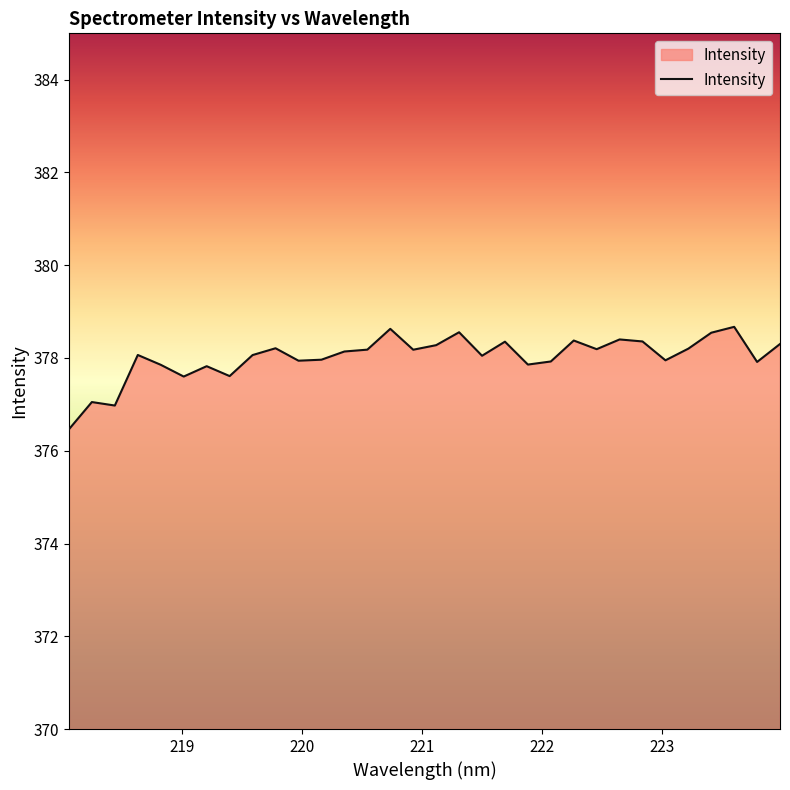

What is the maximum value shown in the chart?

378.7